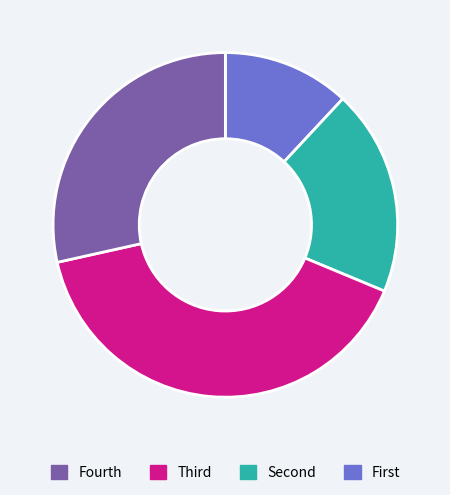

Is there any slice that represents more than half of the pie?

No